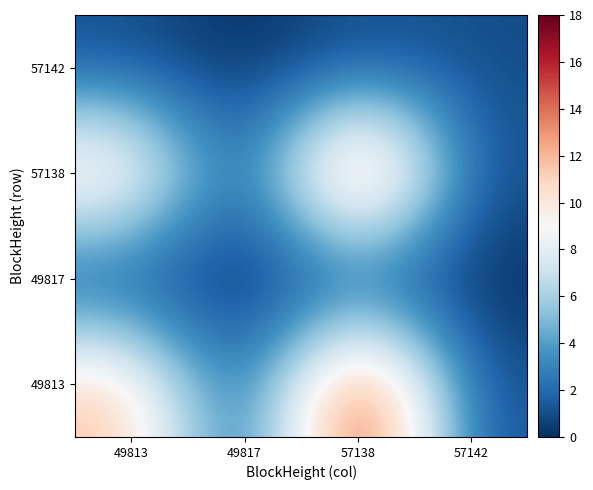

Which has a higher value, 49817 or 57142?

57142